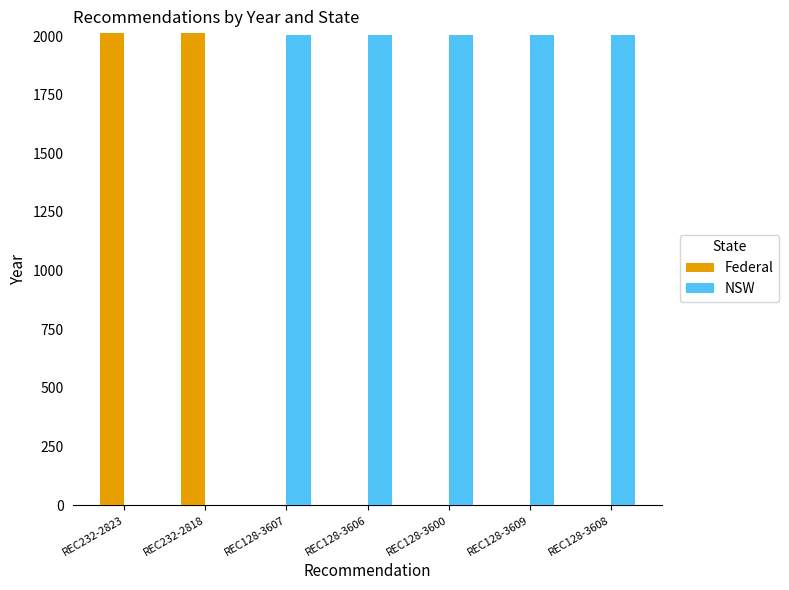

True or false: Federal has a value of -787 at REC128-3608.

False